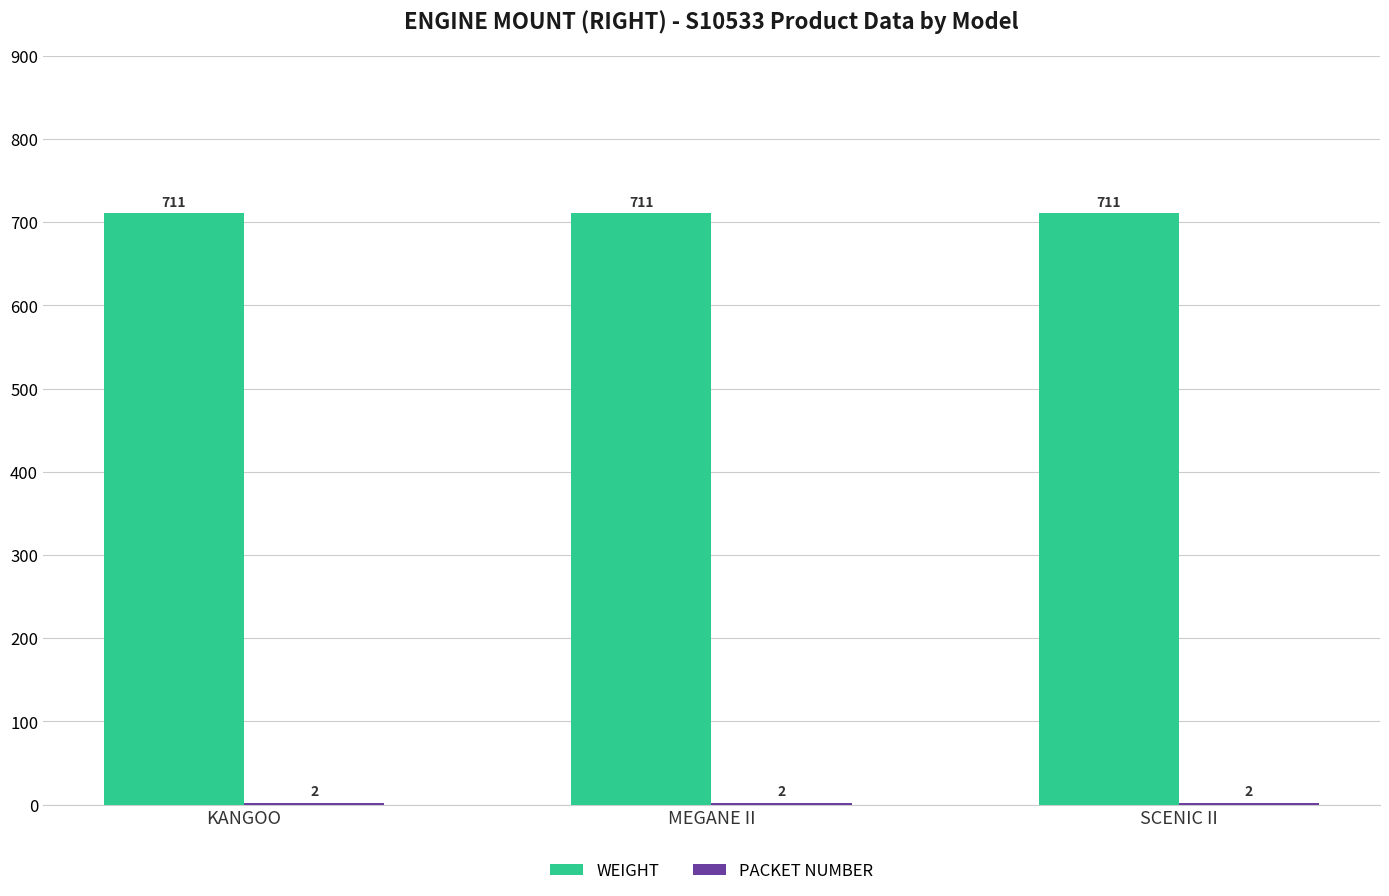

What value does the WEIGHT series have at MEGANE II?

711